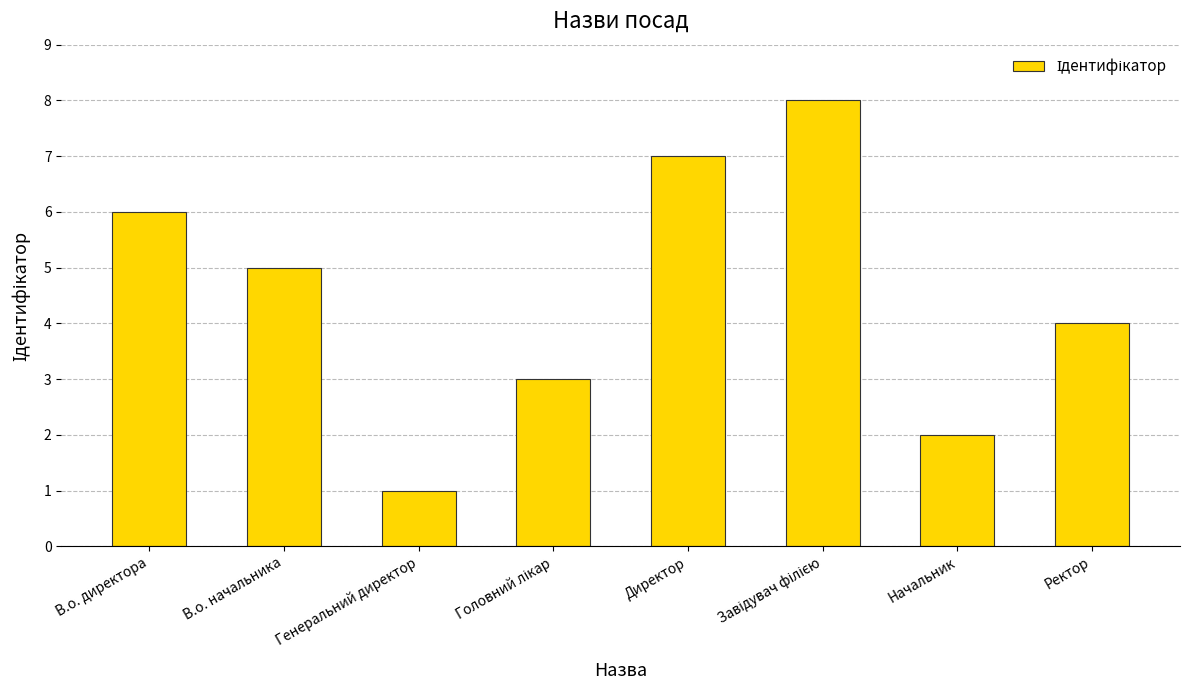

Between В.о. директора and Ректор, which is larger?

В.о. директора